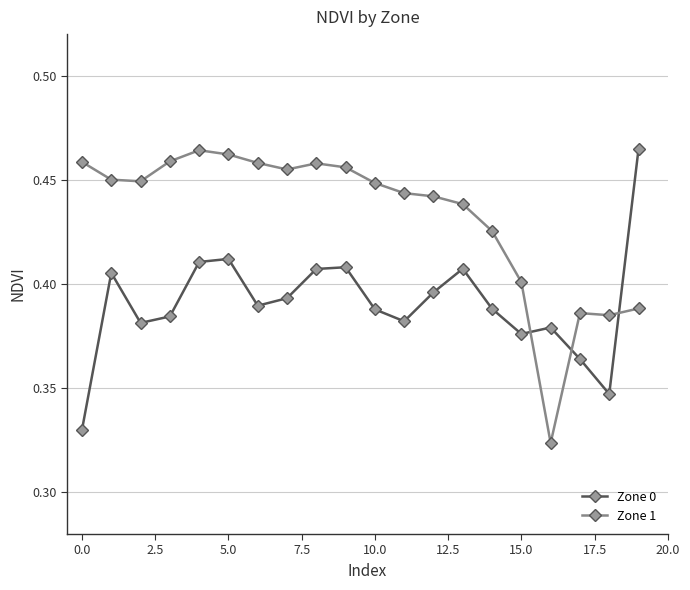

Rank the series by their average value, from lowest to highest.

Zone 0, Zone 1